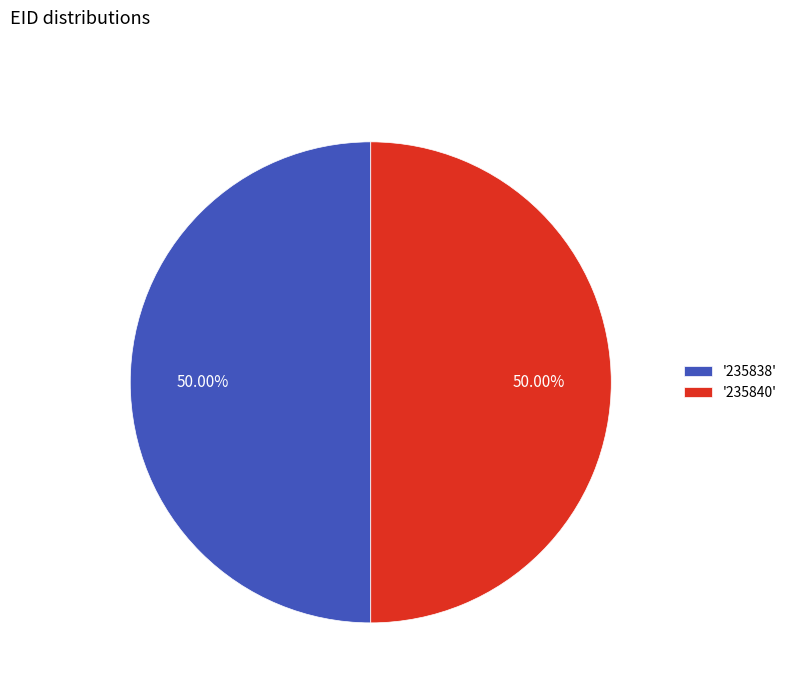

Approximately how many times larger is the value at '235840' compared to '235838'?

1.0